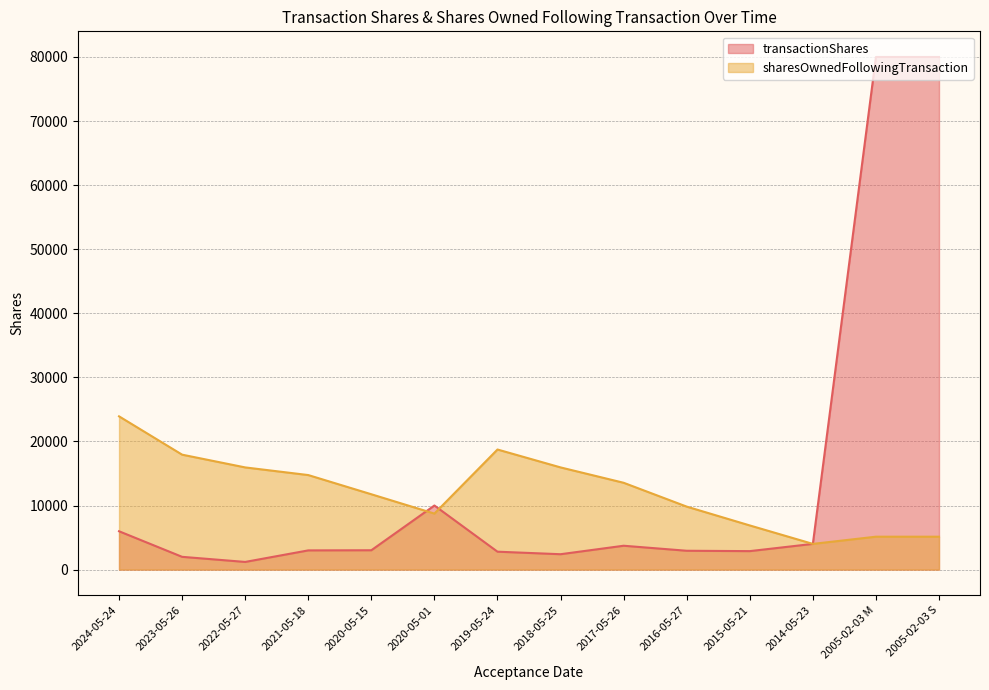

At which category does sharesOwnedFollowingTransaction reach its first local peak?

2019-05-24